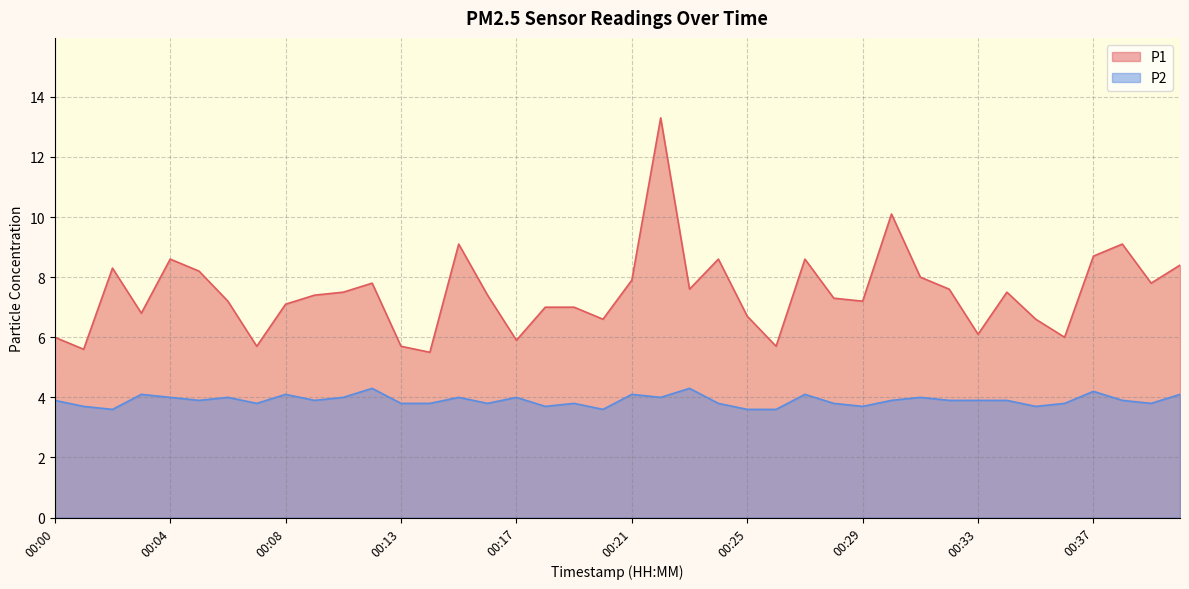

How many distinct data groups are displayed?

2